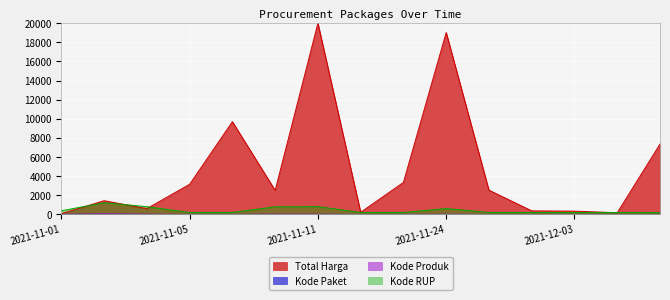

What is the label of the 13th point from the right?

2021-11-04